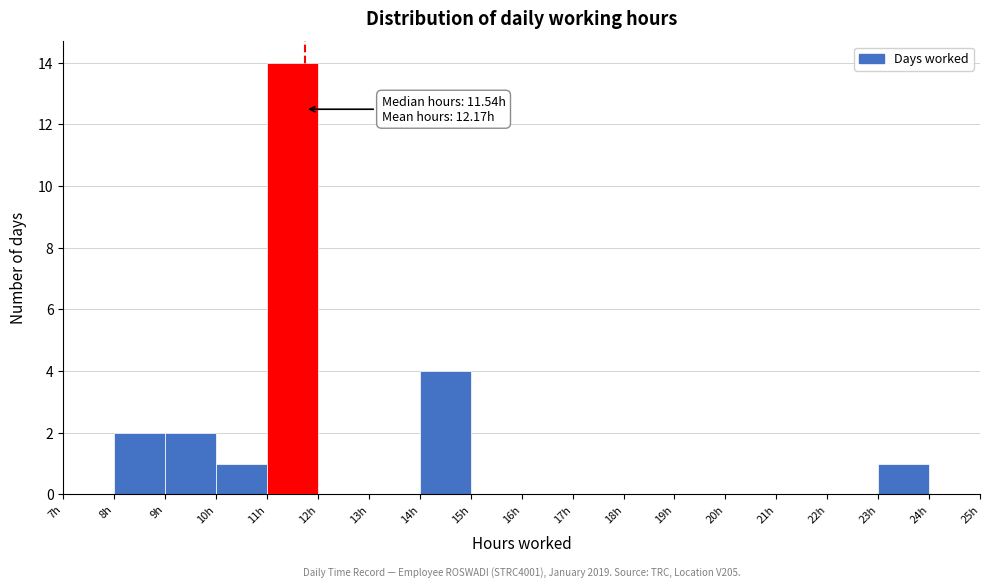

Over which range of the x-axis is the bar tallest?

11 to 12